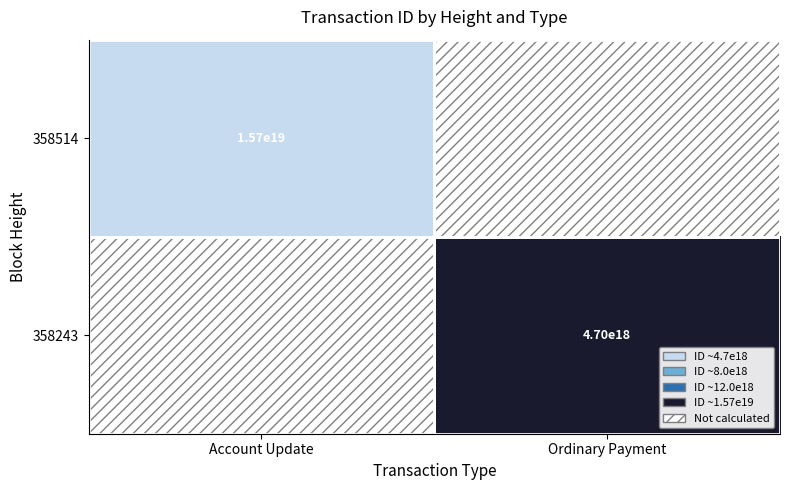

The value of 358514 at Account Update is 15700000000000000000. True or false?

True